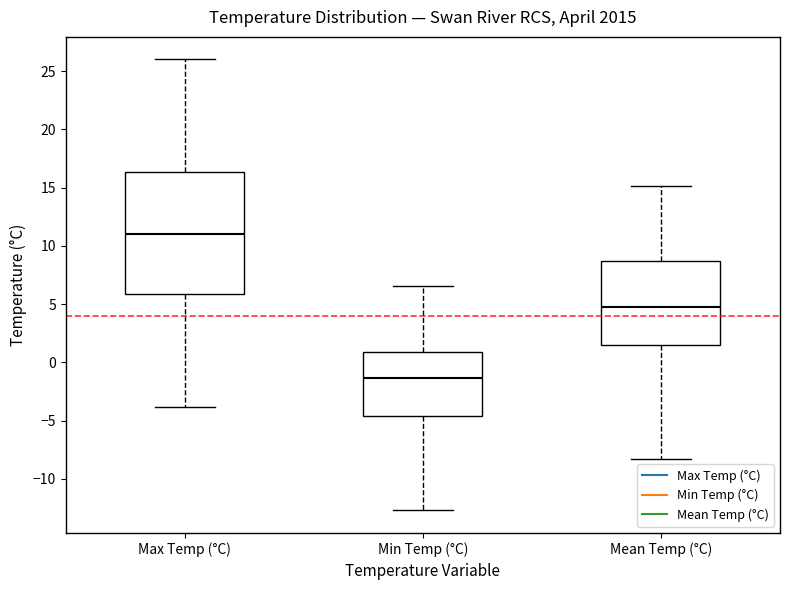

Which box has the lowest median line?

Min Temp (°C)